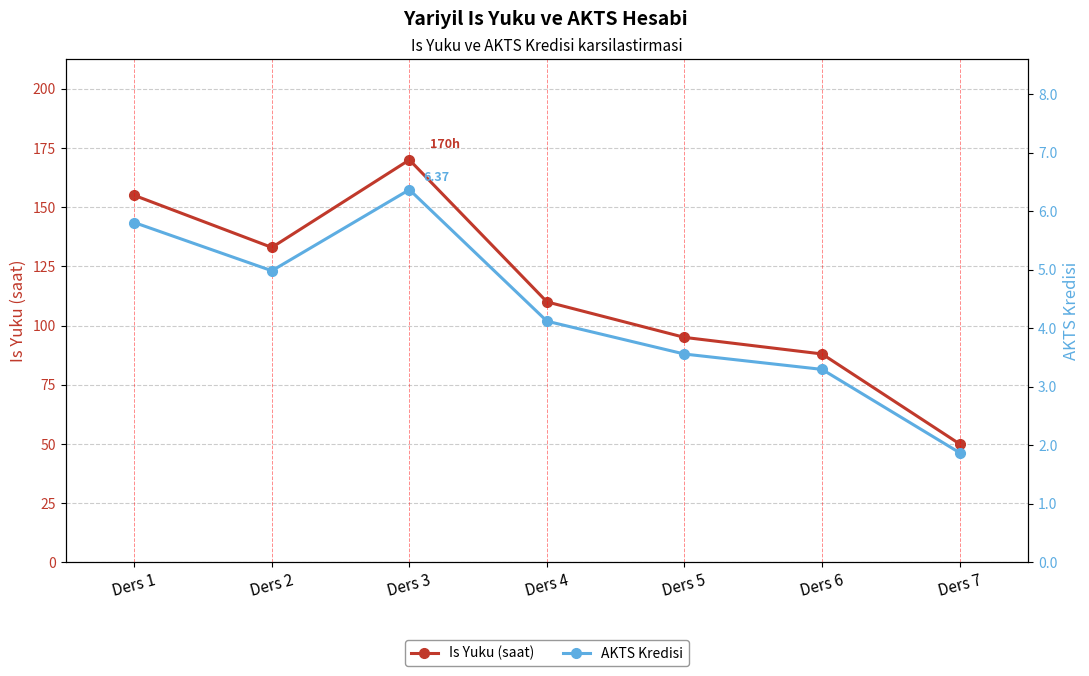

How many lines are shown in the chart?

2